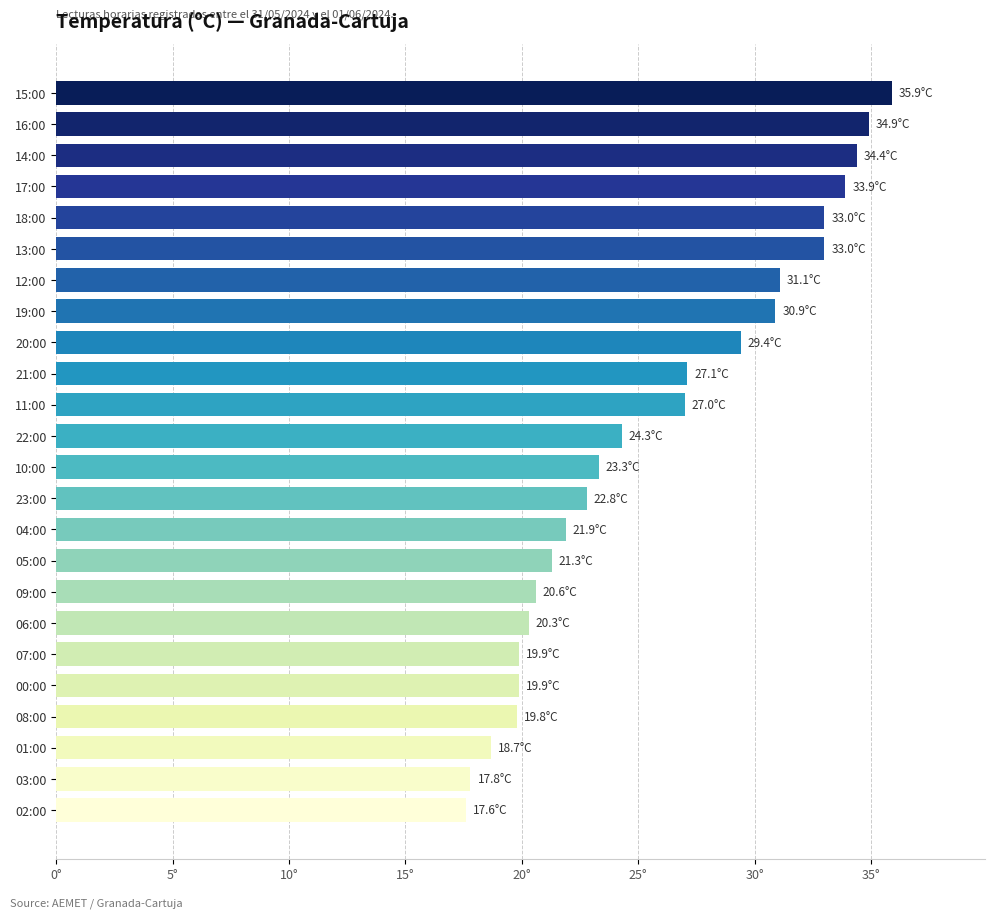

Are the bars grouped side by side (vs. stacked)?

No